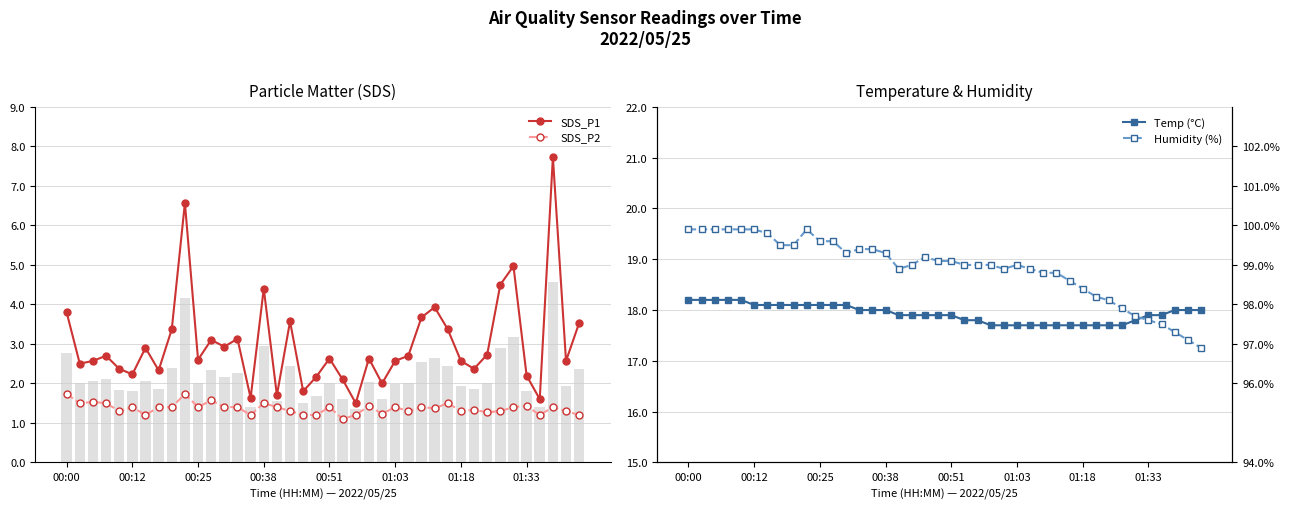

What position from the left is 00:12?

2